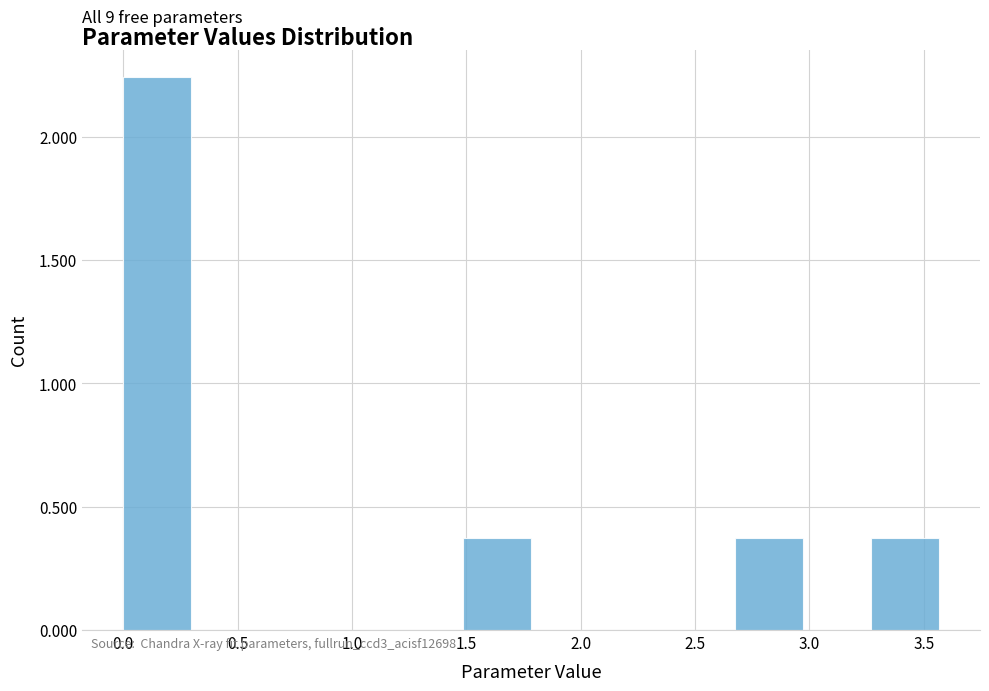

Which range on the x-axis has the tallest bar?

0.00 to 0.30